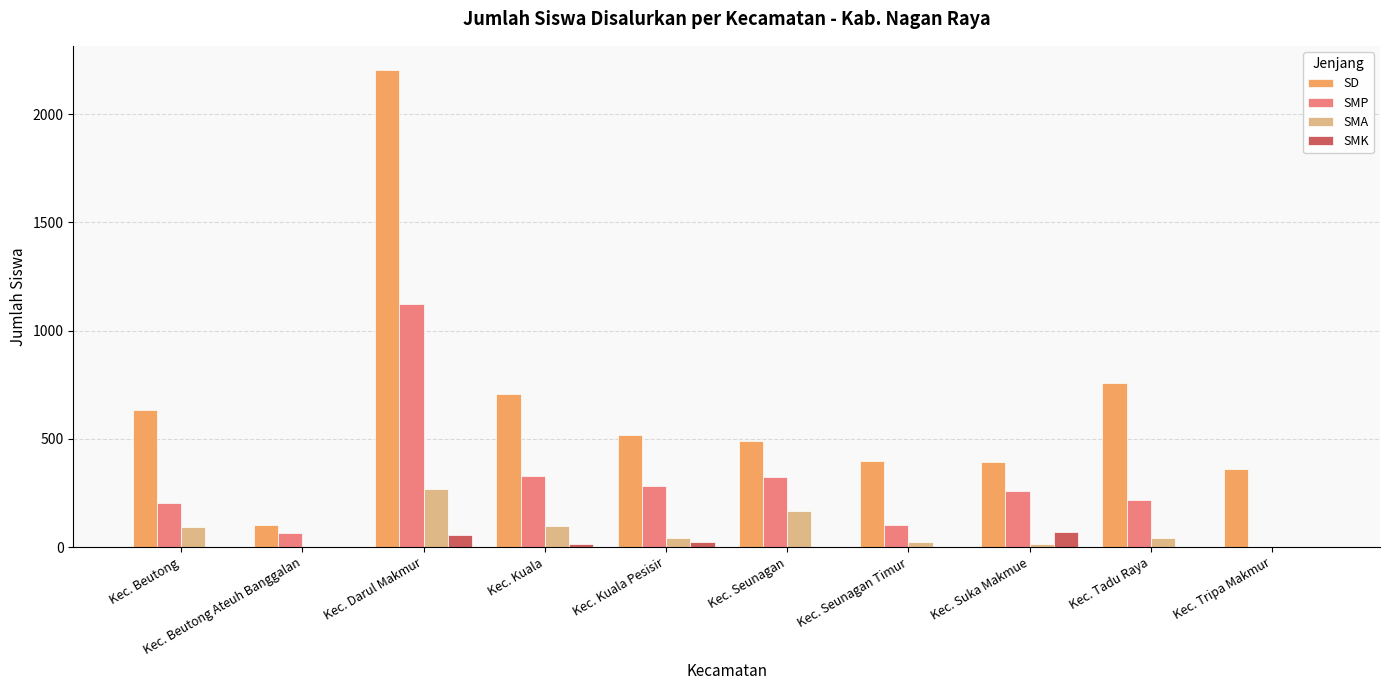

At which label is SD closest to 1154?

Kec. Tadu Raya